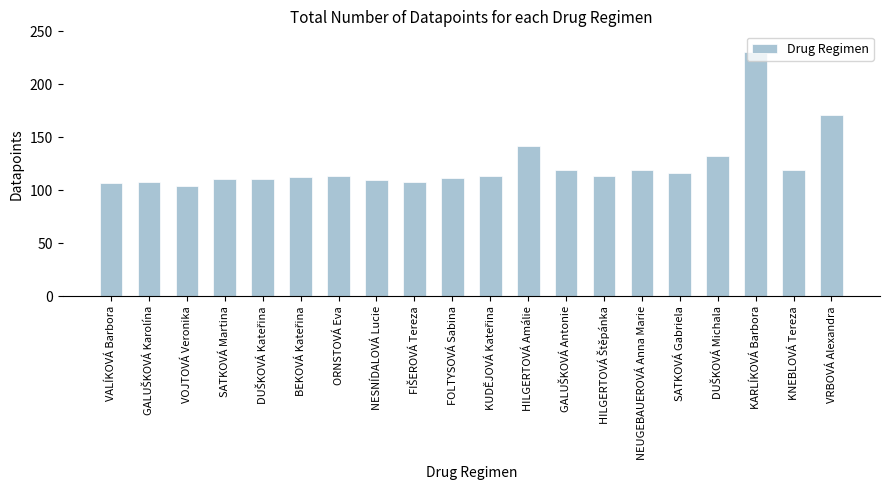

What is the difference between the values at FOLTYSOVÁ Sabina and KARLÍKOVÁ Barbora?

119.0